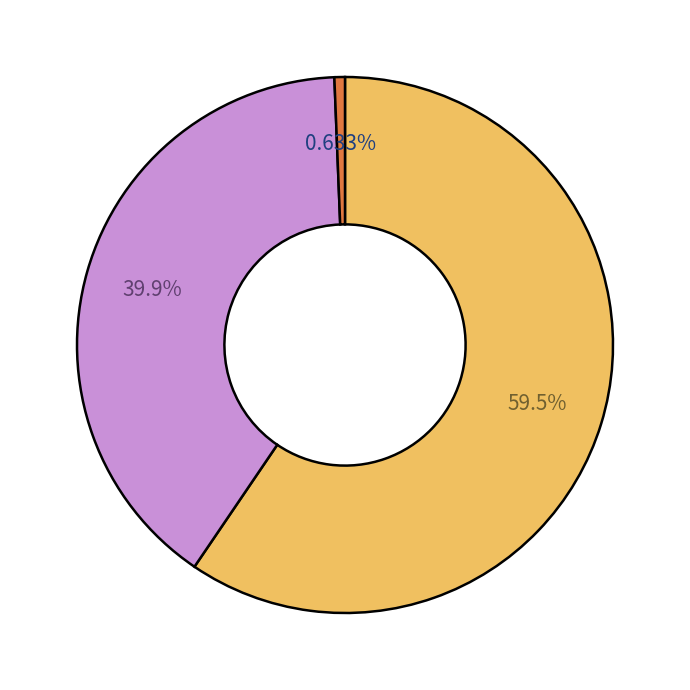

How many slices are in this pie chart?

3